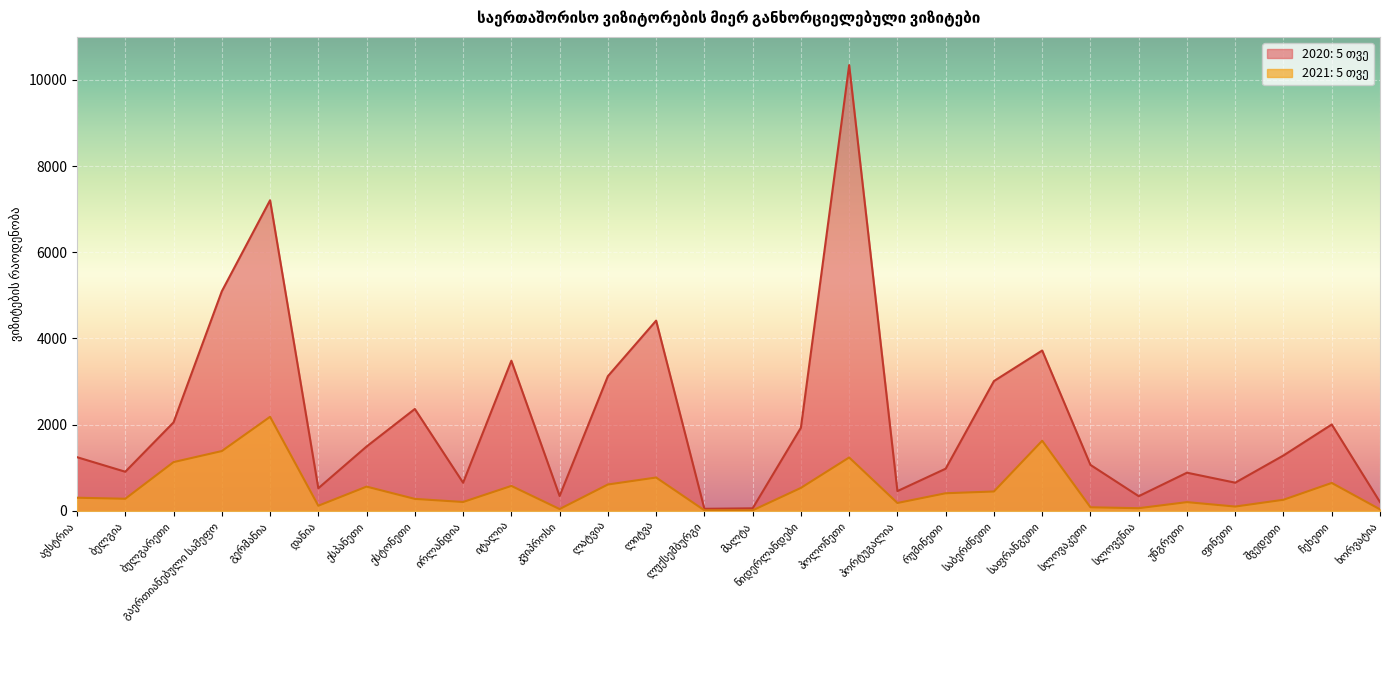

Reading right to left, what are all the values shown in this chart?

2020: 5 თვე: ხორვატია=203	ჩეხეთი=2004	შვედეთი=1285	ფინეთი=653	უნგრეთი=885	სლოვენია=340	სლოვაკეთი=1066	საფრანგეთი=3721	საბერძნეთი=3012	რუმინეთი=978	პორტუგალია=458	პოლონეთი=10344	ნიდერლანდები=1929	მალტა=58	ლუქსემბურგი=47	ლიტვა=4415	ლატვია=3125	კვიპროსი=344	იტალია=3484	ირლანდია=652	ესტონეთი=2364	ესპანეთი=1493	დანია=524	გერმანია=7208	გაერთიანებული სამეფო=5095	ბულგარეთი=2053	ბელგია=907	ავსტრია=1245
2021: 5 თვე: ხორვატია=34	ჩეხეთი=647	შვედეთი=257	ფინეთი=99	უნგრეთი=202	სლოვენია=61	სლოვაკეთი=82	საფრანგეთი=1627	საბერძნეთი=449	რუმინეთი=408	პორტუგალია=182	პოლონეთი=1238	ნიდერლანდები=532	მალტა=11	ლუქსემბურგი=12	ლიტვა=773	ლატვია=611	კვიპროსი=41	იტალია=578	ირლანდია=205	ესტონეთი=277	ესპანეთი=562	დანია=118	გერმანია=2182	გაერთიანებული სამეფო=1387	ბულგარეთი=1131	ბელგია=280	ავსტრია=304